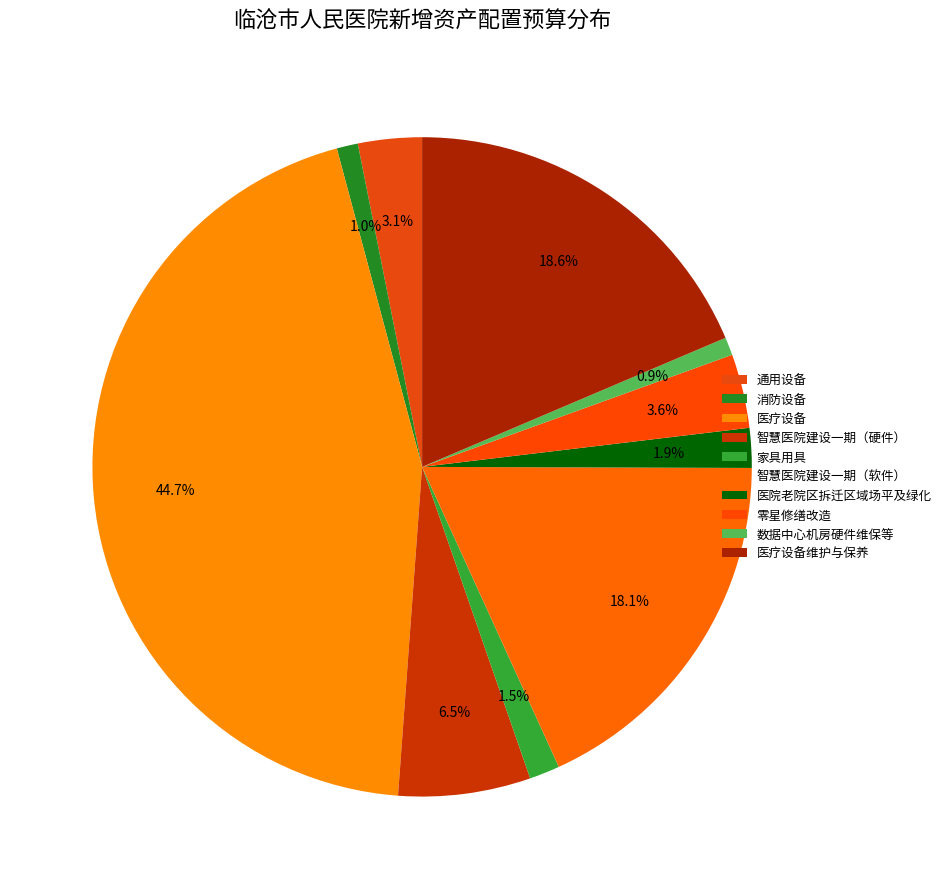

Does 医疗设备 account for over 50% of the chart?

No